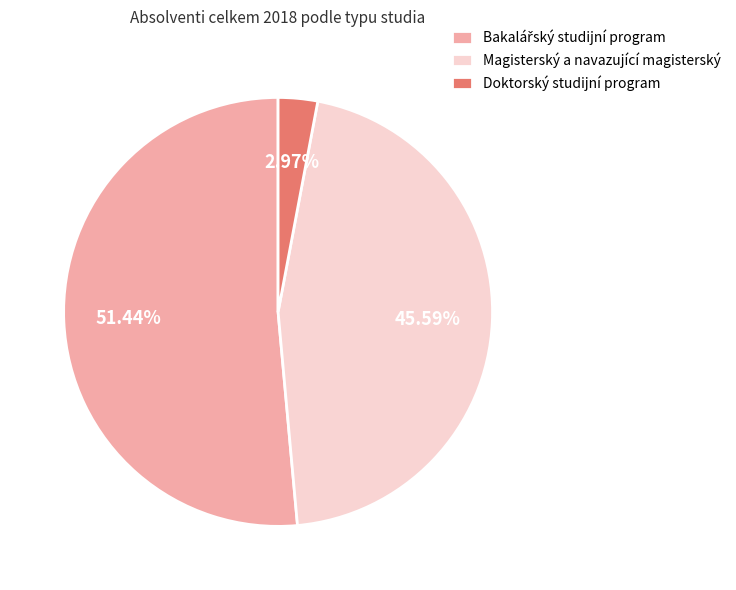

Which slice is the smallest?

Doktorský studijní program